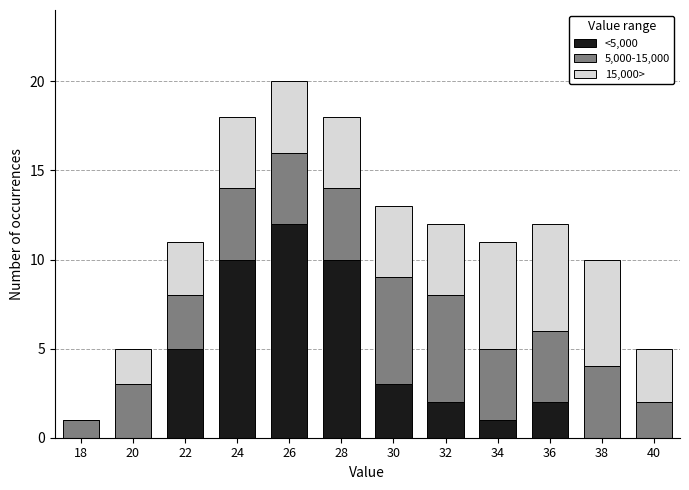

Is it true that <5,000 equals 10 at 24?

True